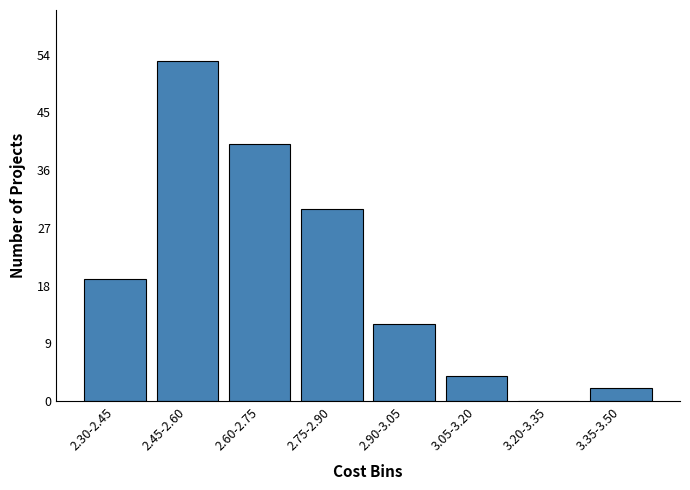

Reading left to right, list all the values displayed in this chart.

2.30-2.45=19	2.45-2.60=53	2.60-2.75=40	2.75-2.90=30	2.90-3.05=12	3.05-3.20=4	3.20-3.35=0	3.35-3.50=2